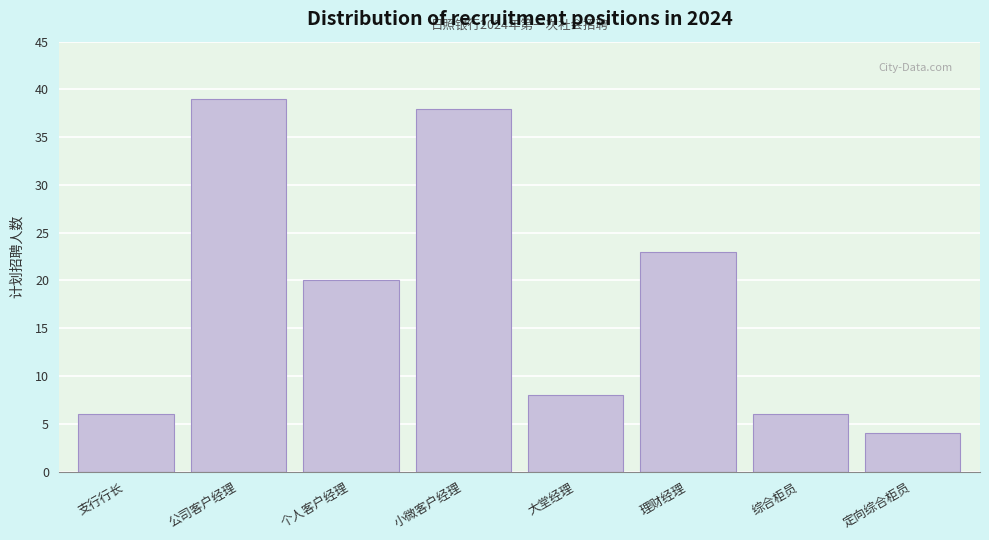

Reading left to right, list all the values displayed in this chart.

支行行长=6	公司客户经理=39	个人客户经理=20	小微客户经理=38	大堂经理=8	理财经理=23	综合柜员=6	定向综合柜员=4